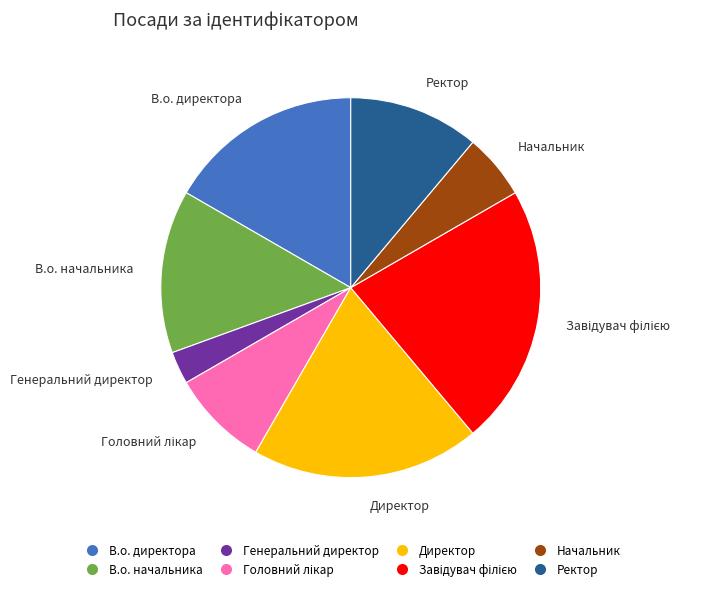

Which category has the smallest portion of the pie?

Генеральний директор